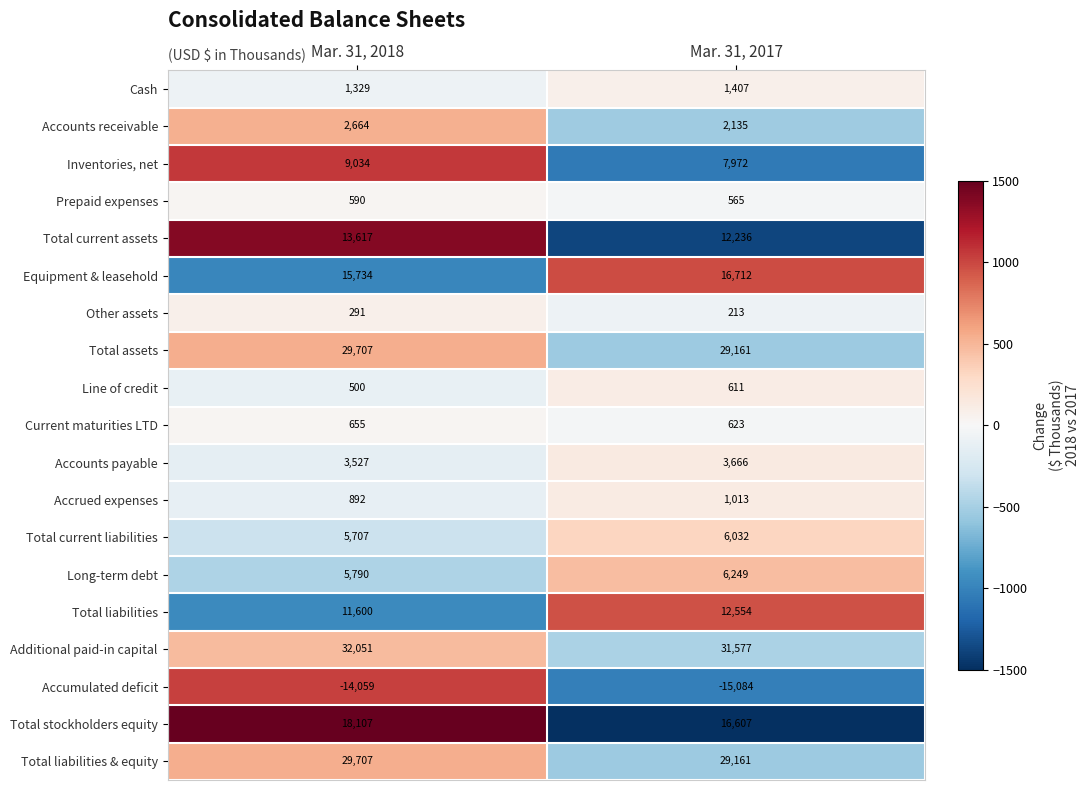

What is the difference between the maximum and minimum values in the Total liabilities series?

954